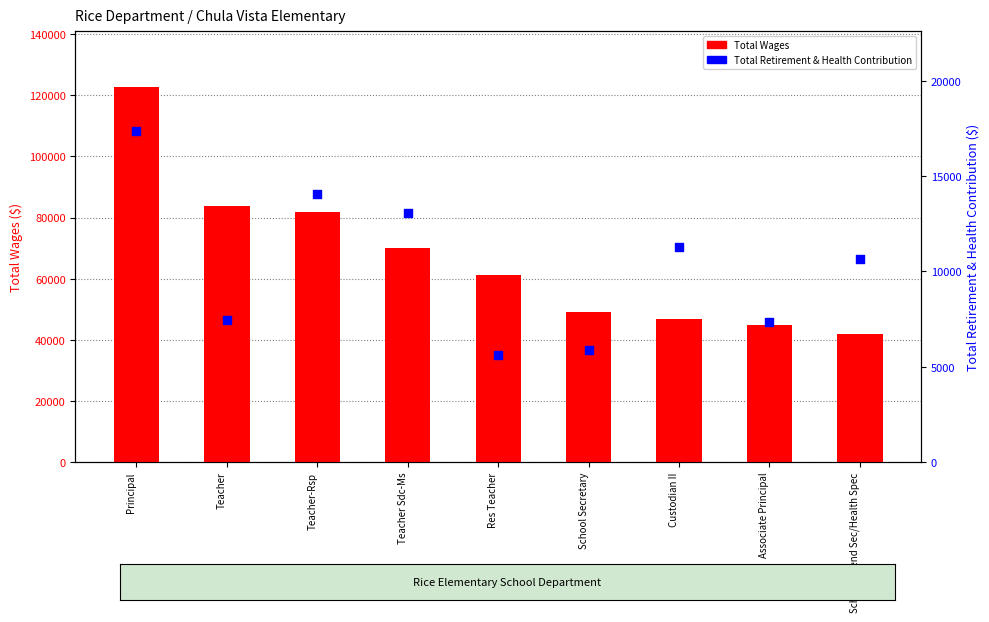

Which series contains the lowest Y value?

Total Retirement & Health Contribution